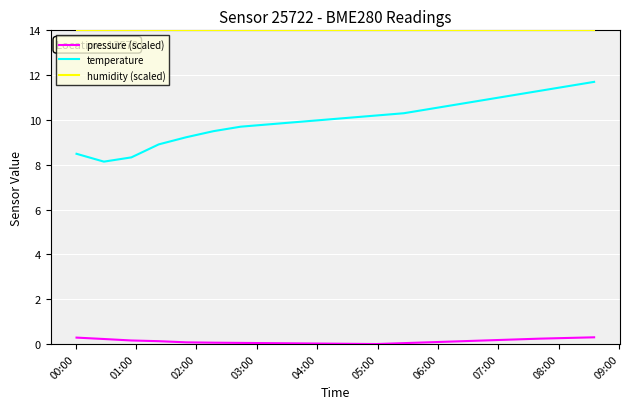

Which series has the largest range (max minus min)?

temperature